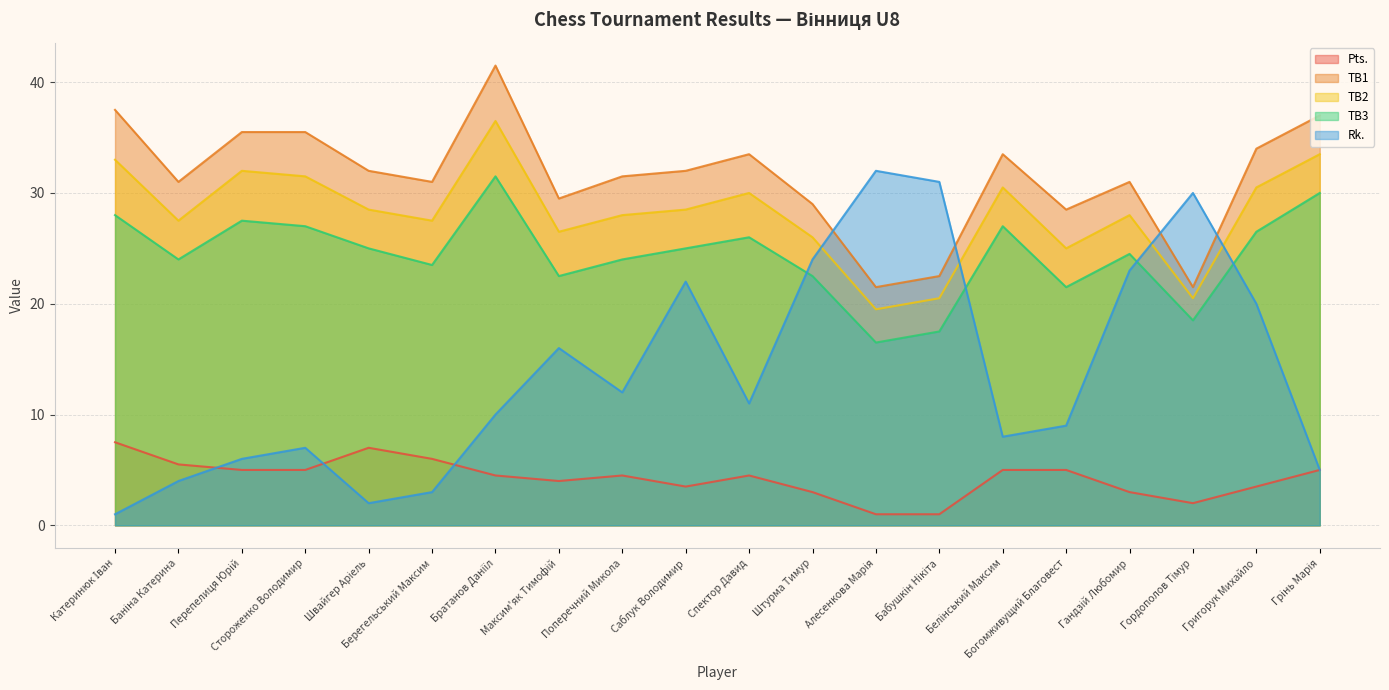

Which series has the largest total across all categories?

TB1